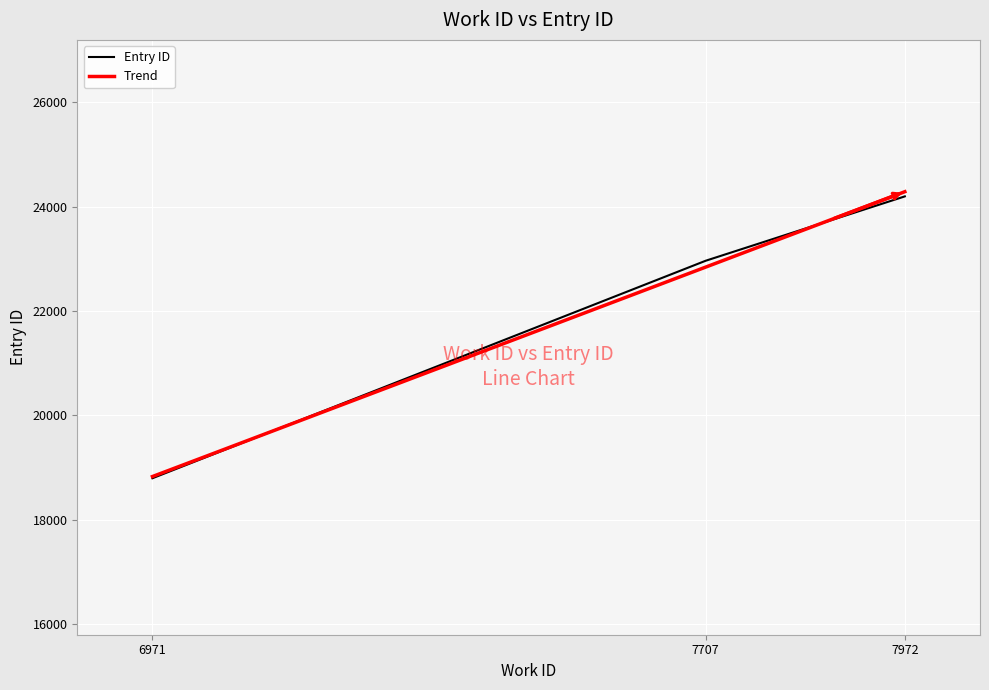

At which label does the data first exceed 22961?

7972